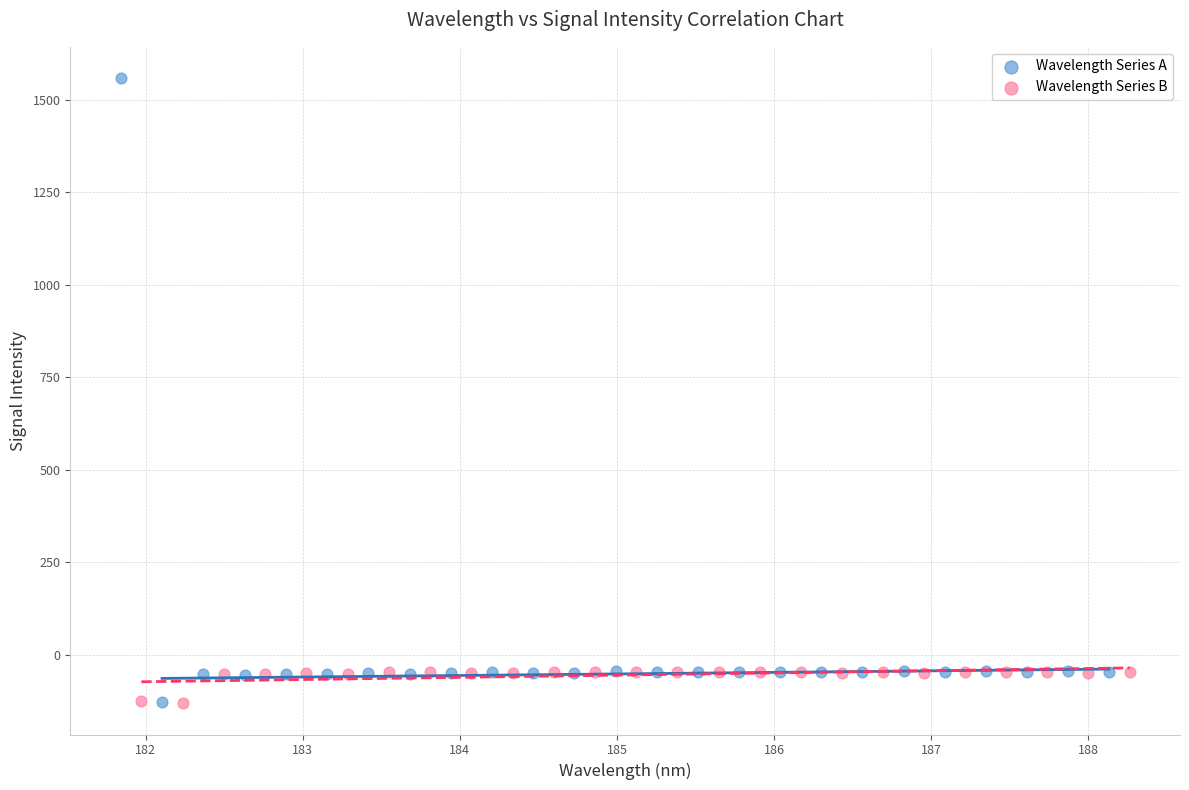

Which series reaches the maximum Y coordinate?

Wavelength Series A